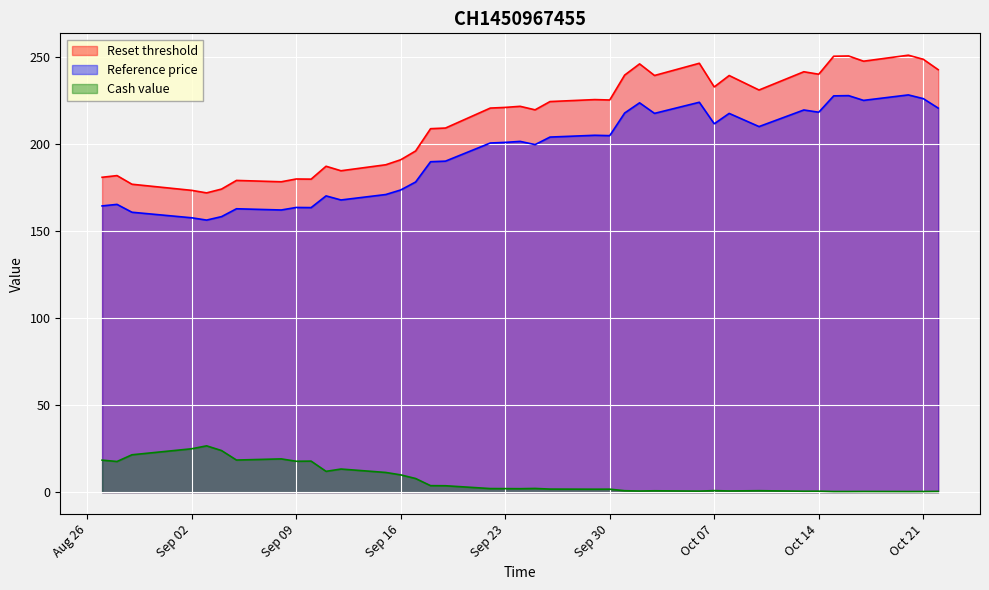

What are all the series names shown in the legend?

Reset threshold, Reference price, Cash value